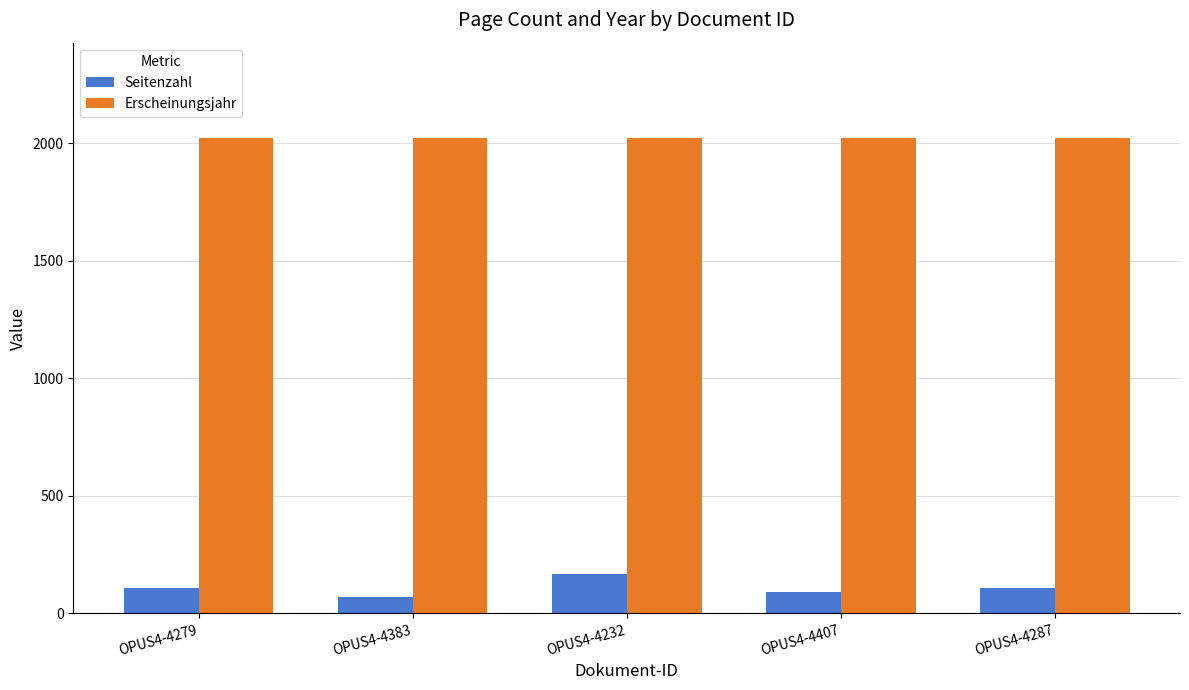

What is the value of the Seitenzahl bar at the 4th from the left?

91